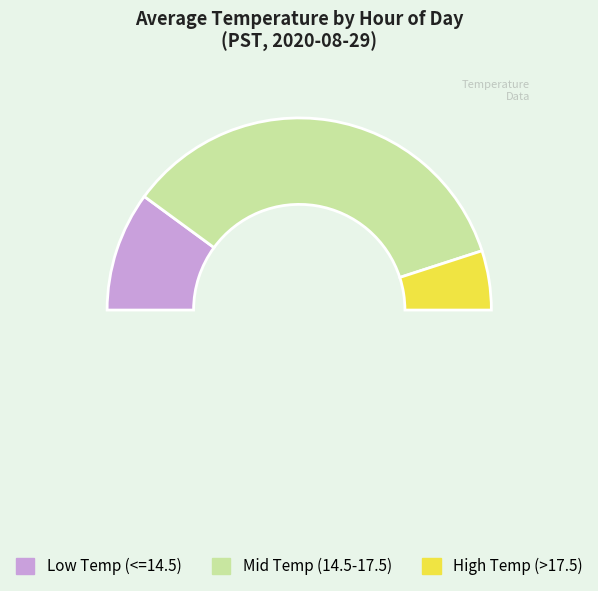

Is there a majority slice in this chart?

No